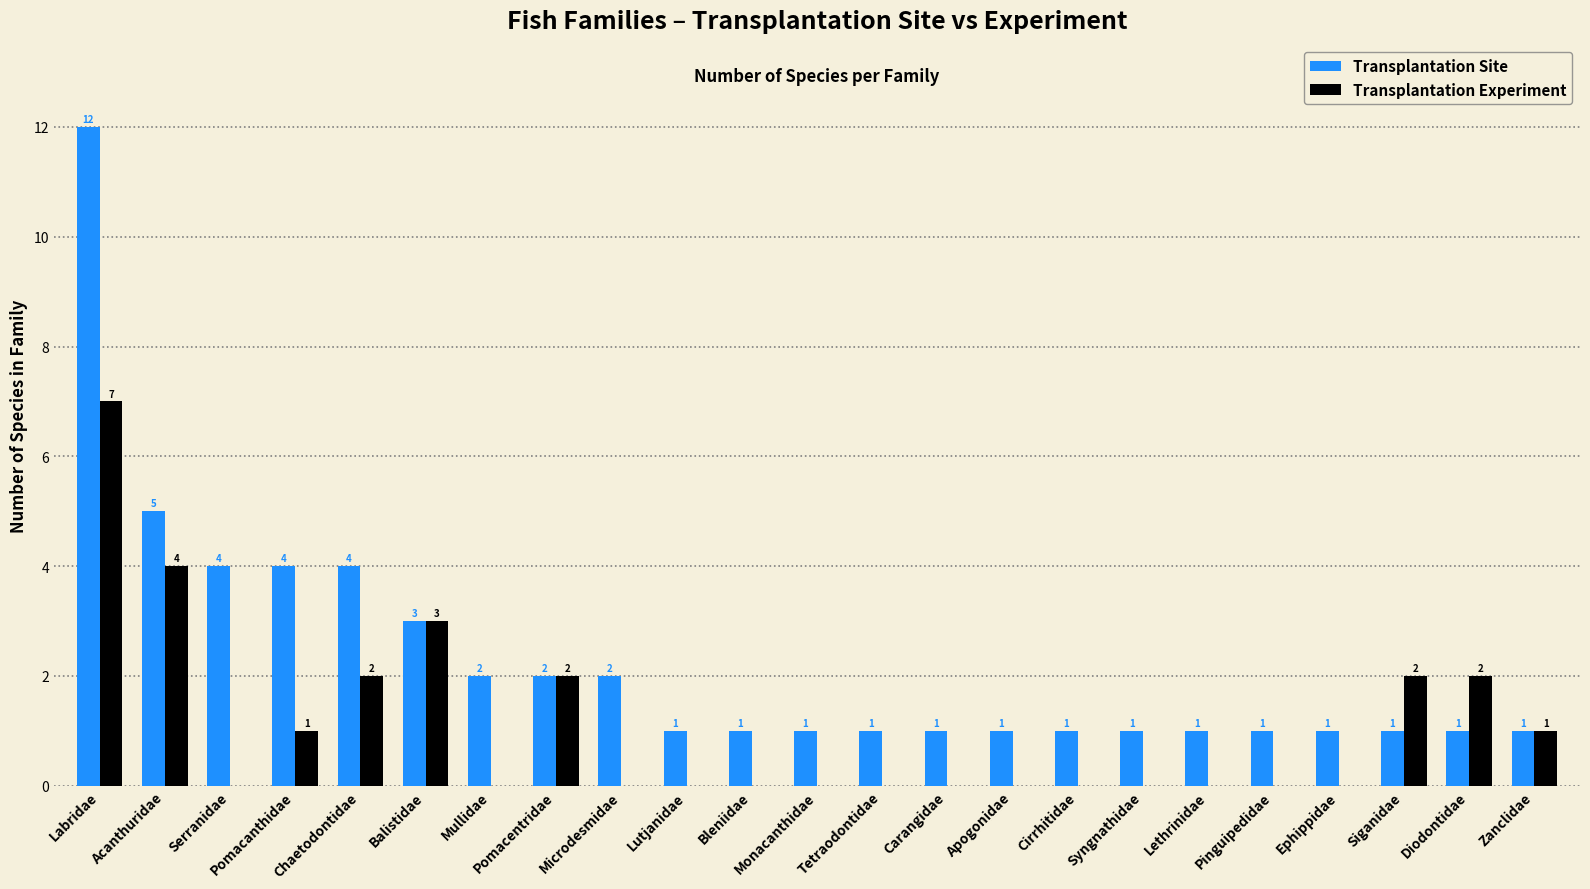

True or false: Transplantation Site has a value of 0 at Zanclidae.

False